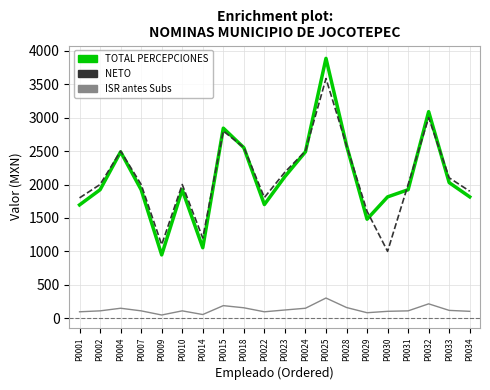

How many interior local valleys does the TOTAL PERCEPCIONES series have?

4